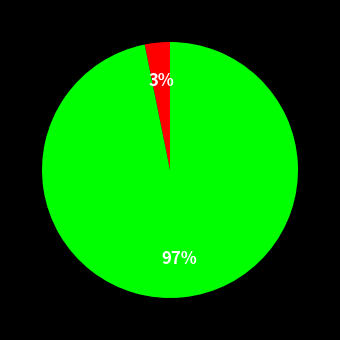

To the nearest percent, what is the average slice percentage?

50%